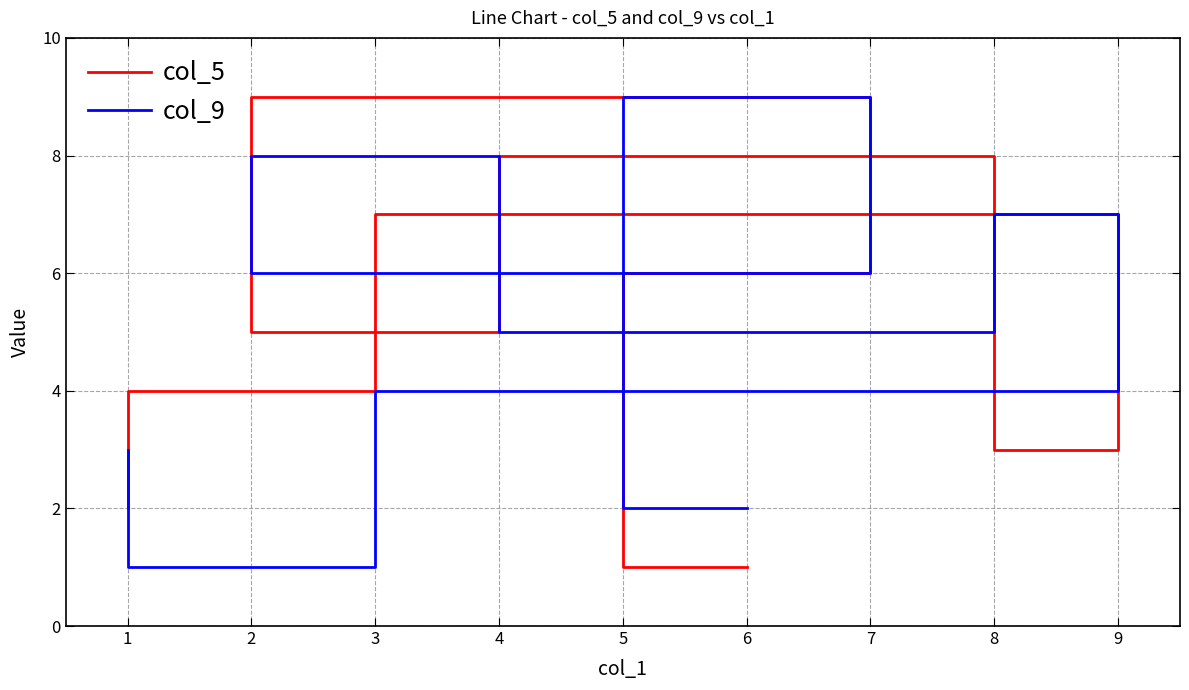

Between 4 and 3, which is larger?

4